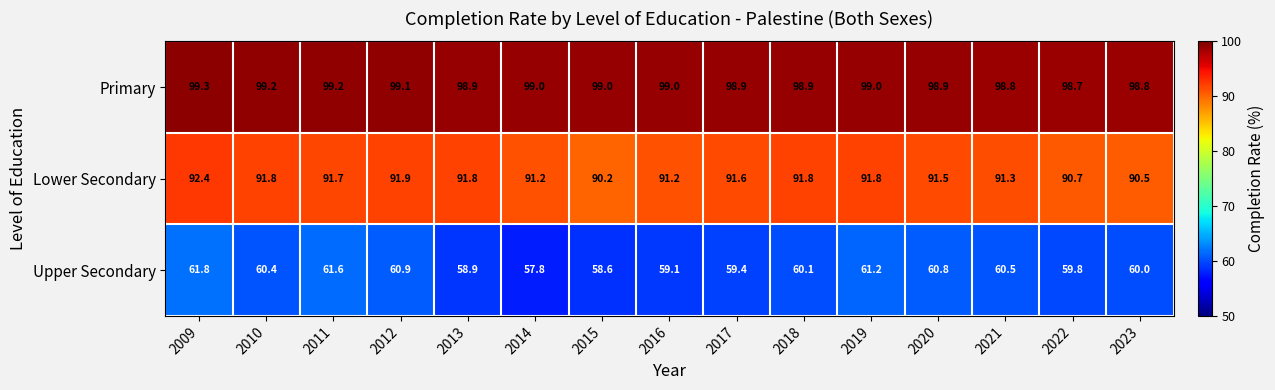

Between 2010 and 2012, which series saw the biggest shift?

Upper Secondary